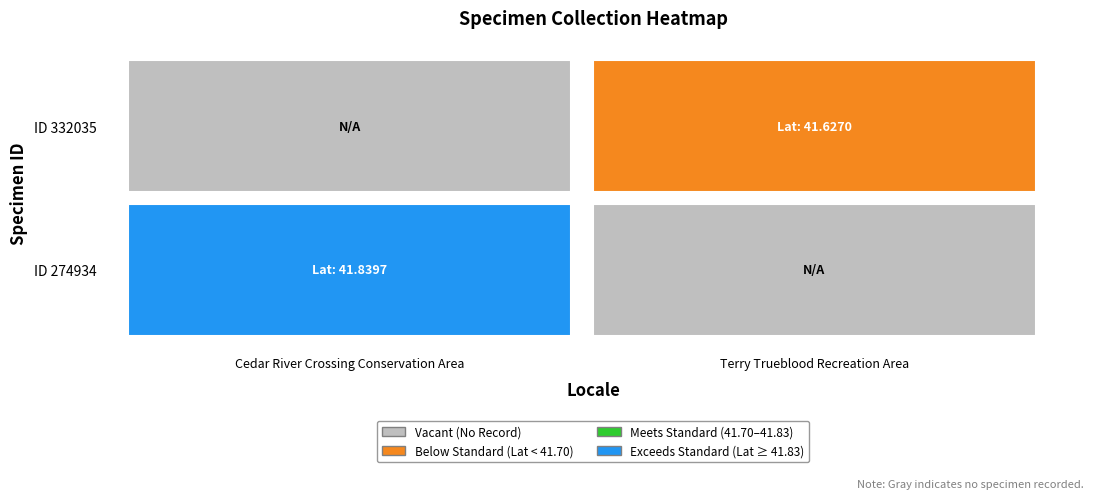

Rank the series at 0 from highest to lowest value.

274934, 332035